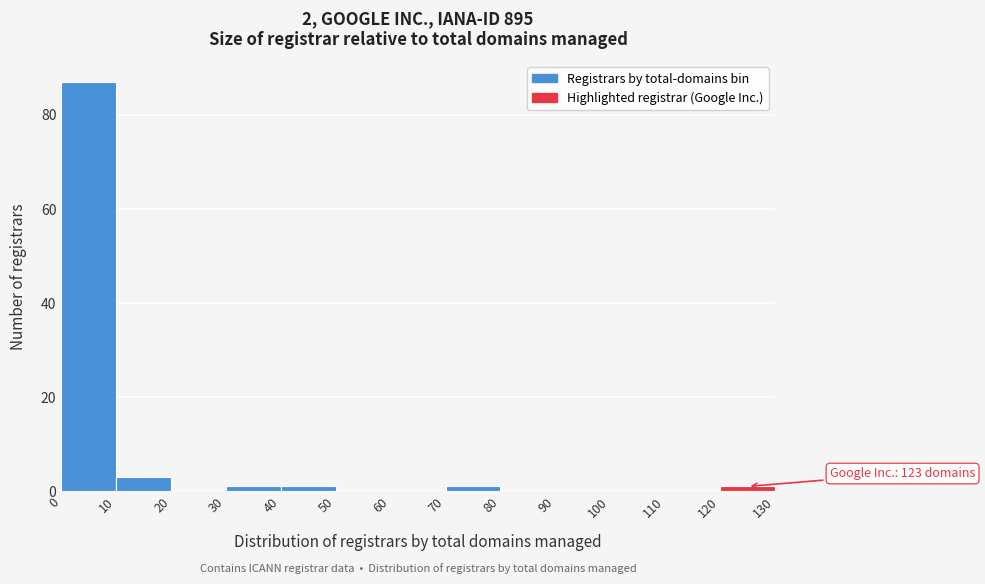

Over which range of the x-axis is the bar tallest?

0 to 10